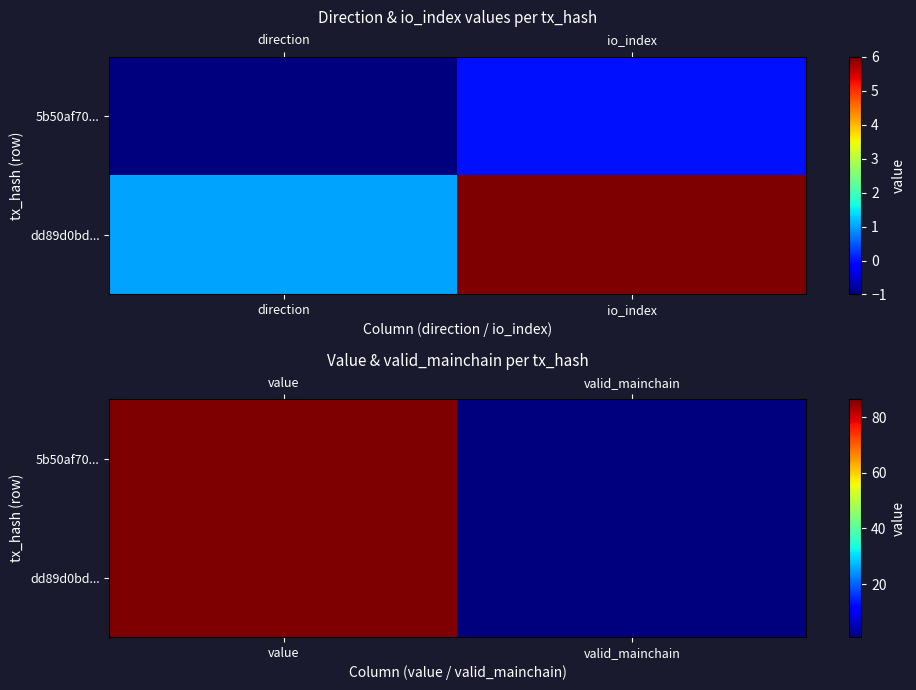

What is the average value of the 5b50af70... series?

43.7